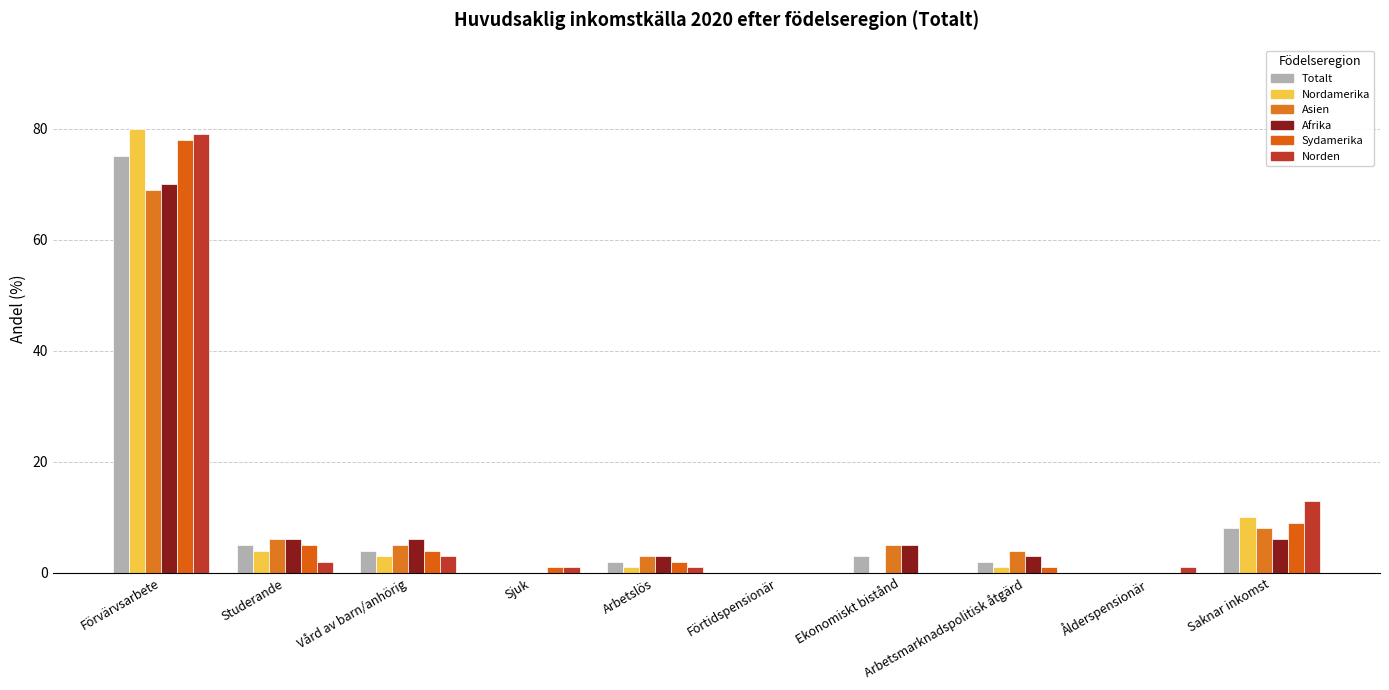

What is the maximum value for Sydamerika?

78